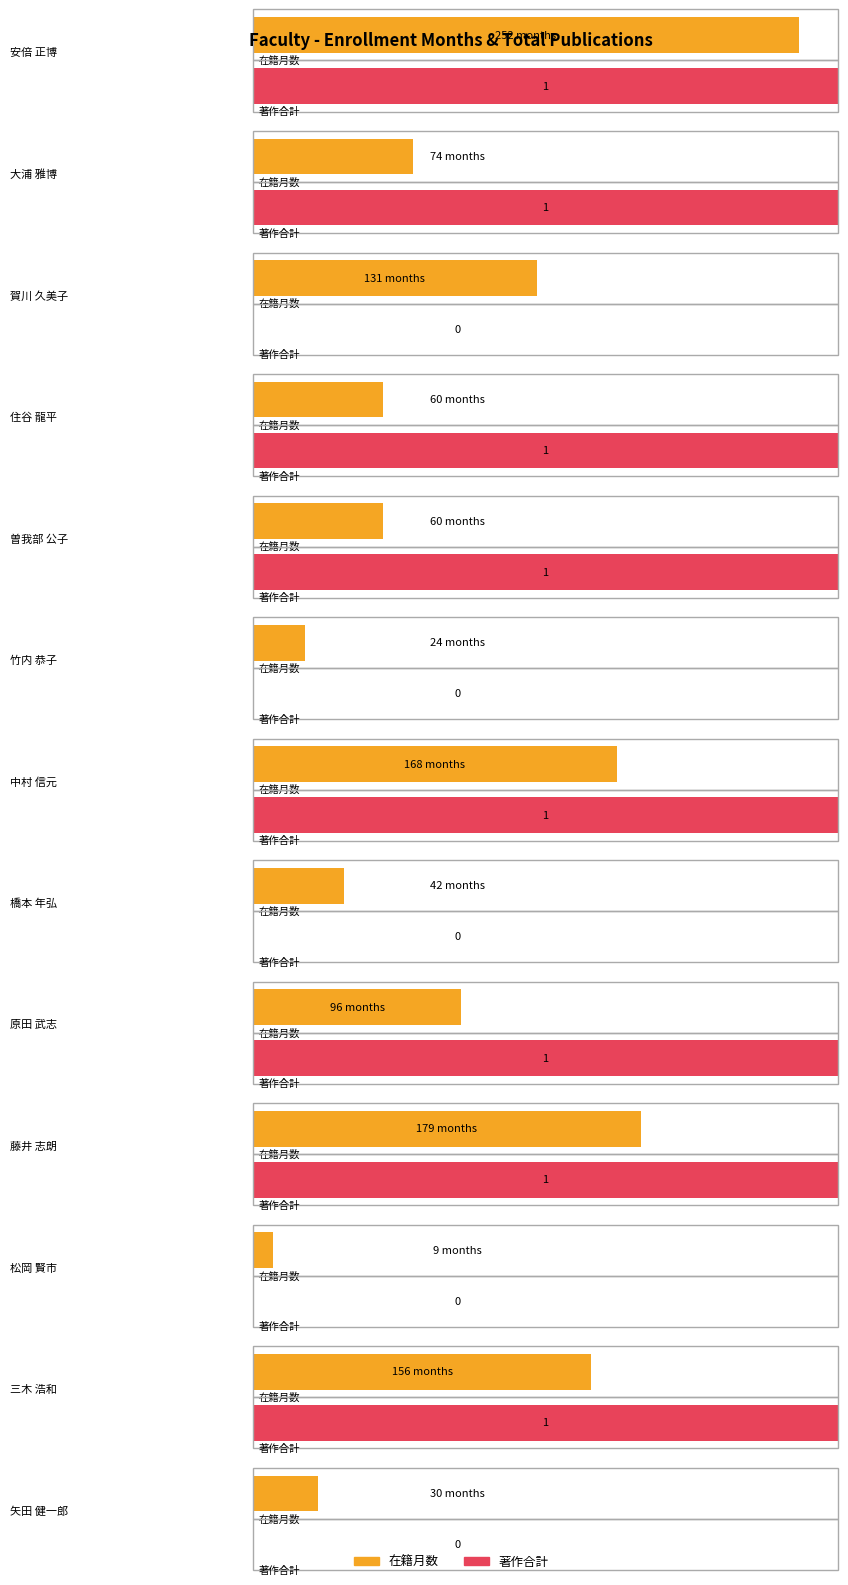

Which label corresponds to the smallest value in the chart?

賀川 久美子